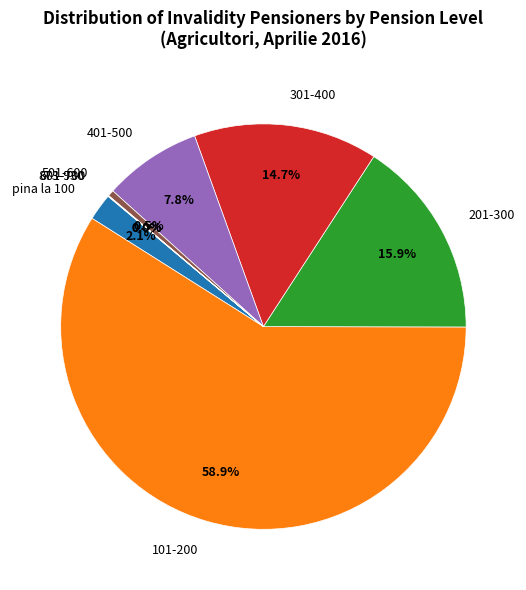

Which category accounts for the majority?

101-200